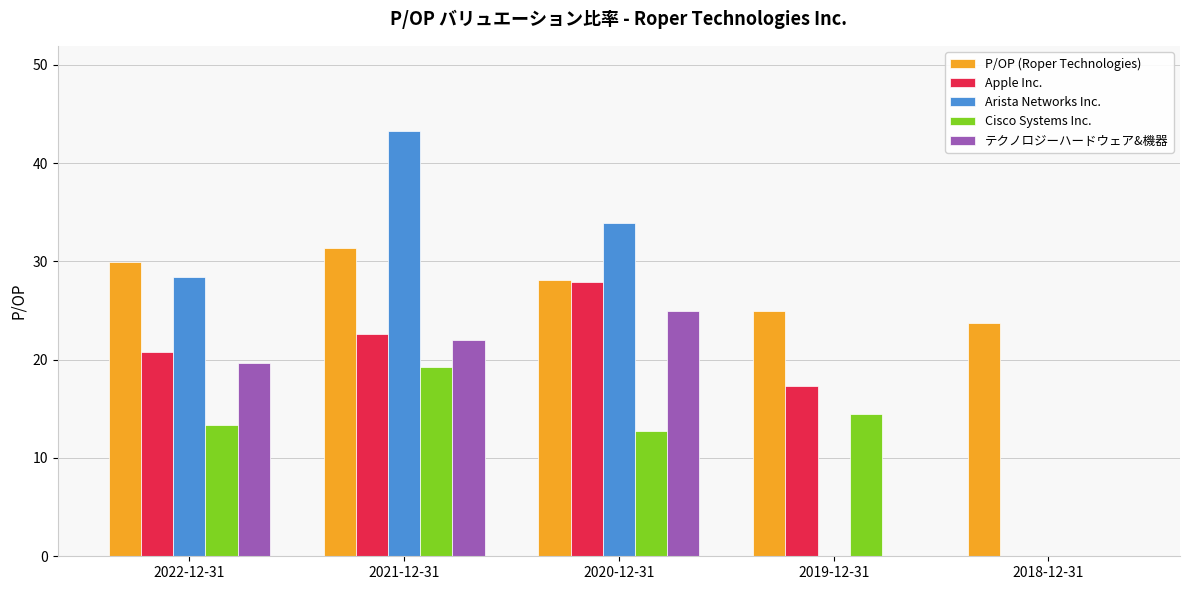

What is the total value across all series at 2021-12-31?

138.4